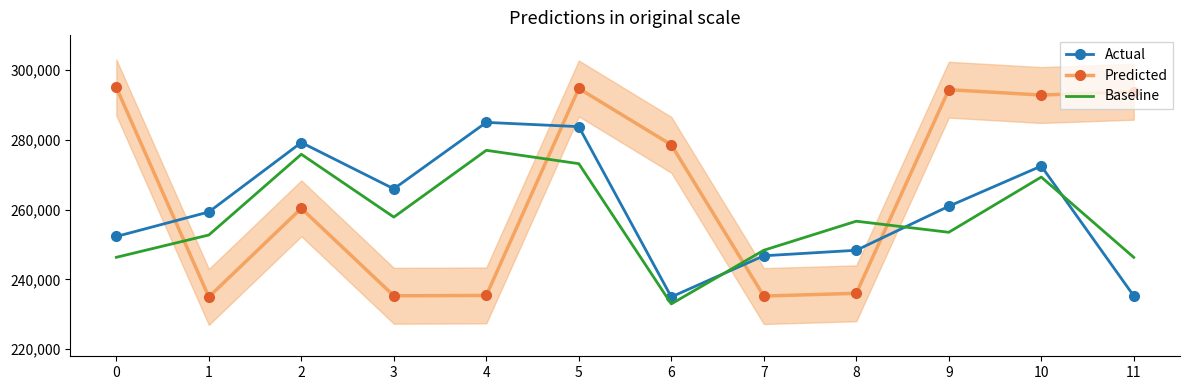

What is the sum of the Baseline values at 7 and 11?

494711.4